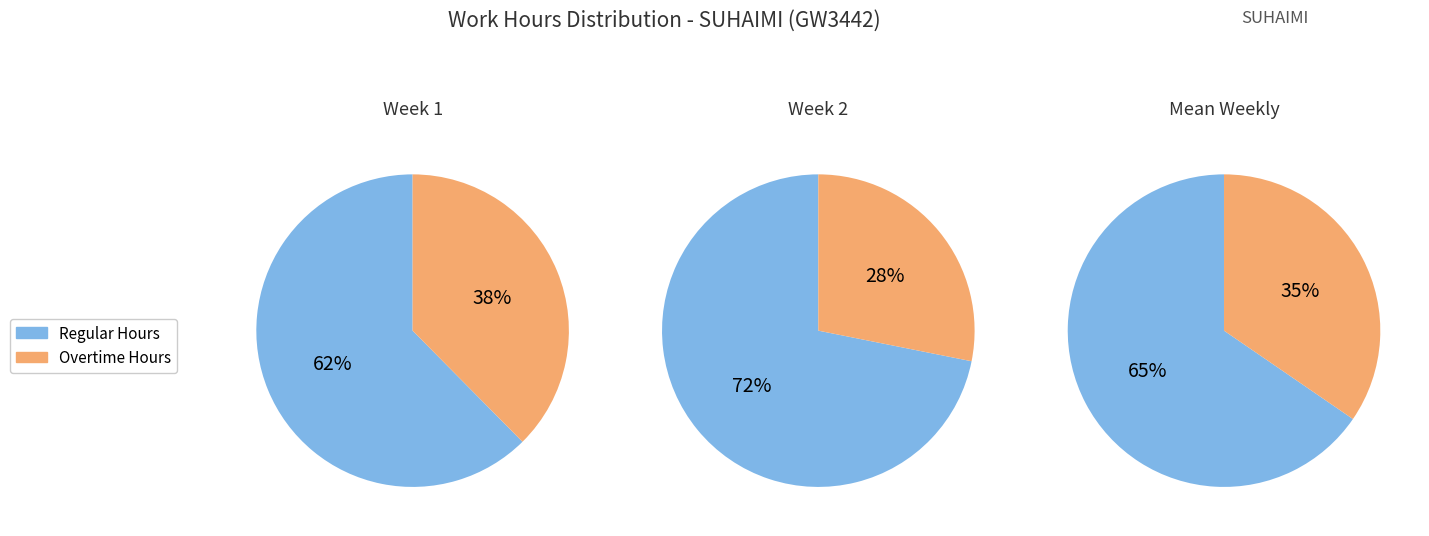

Does 1 represent more than half of the total?

No